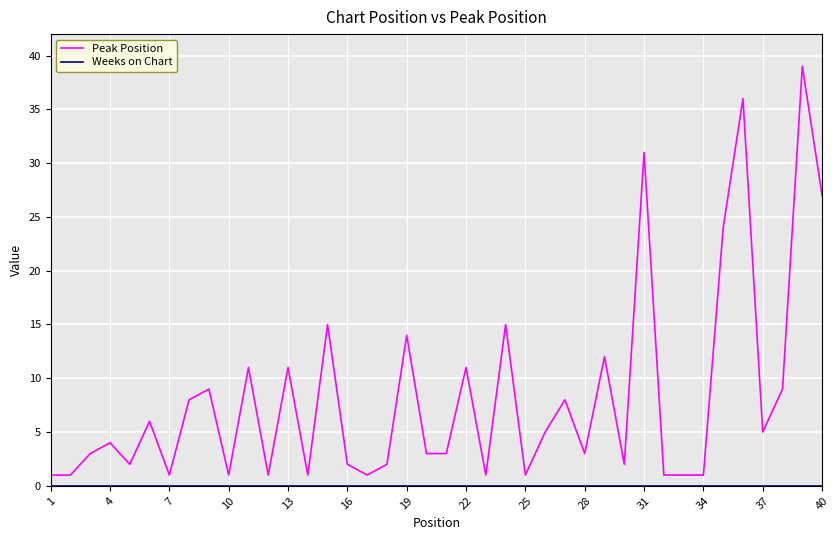

Which series has the largest total across all categories?

Peak Position